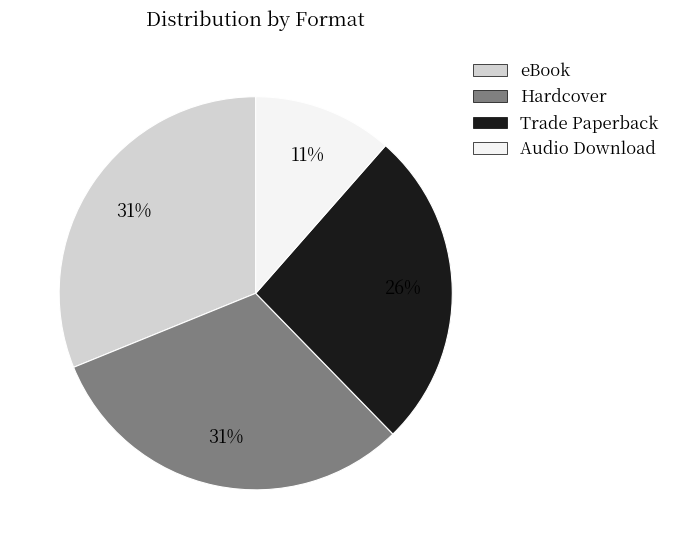

To the nearest percent, what percentage of the pie is Audio Download?

11%